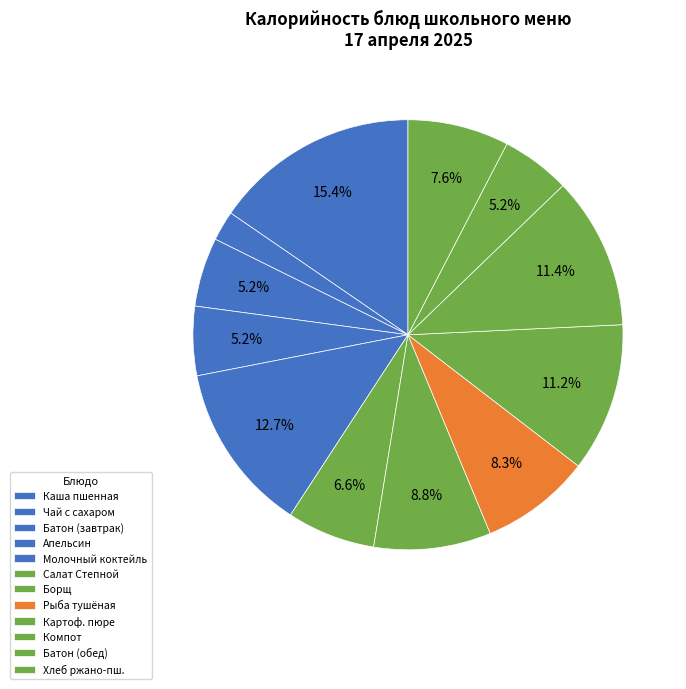

How many slices are in this pie chart?

12